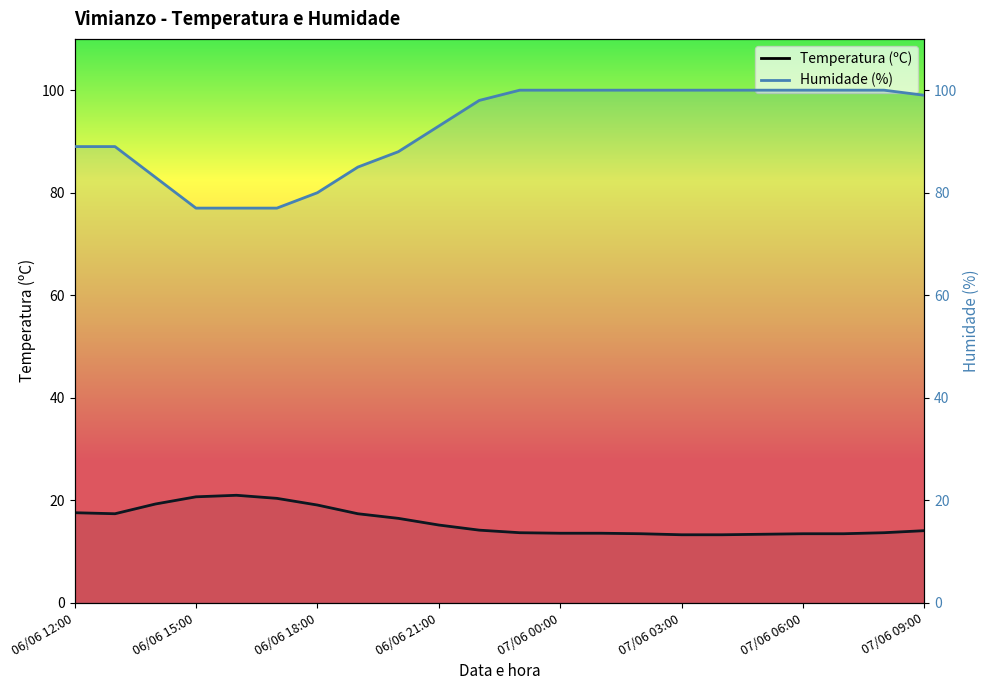

How many interior local valleys does the Temperatura (ºC) series have?

1